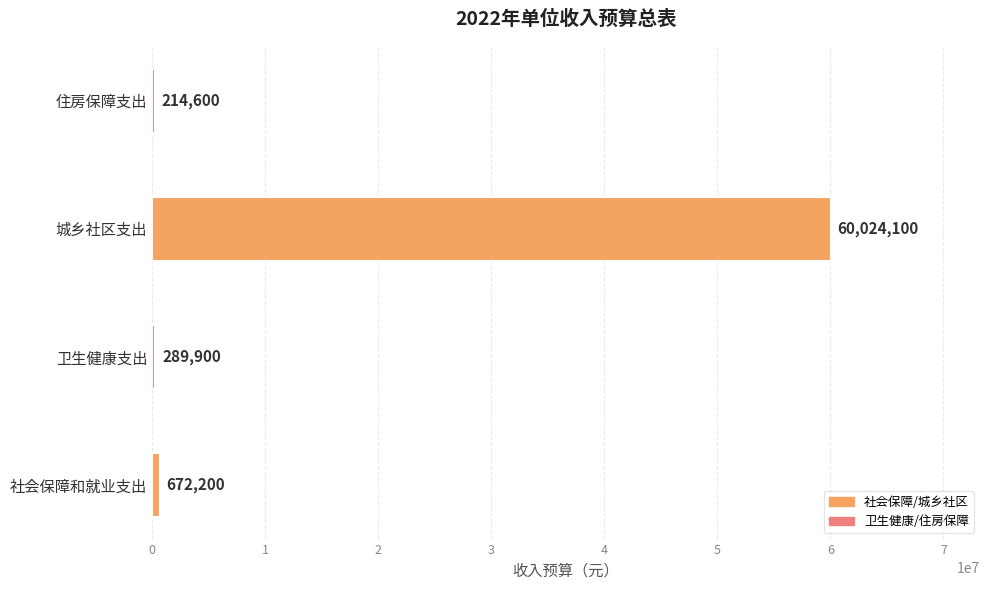

Which label corresponds to the largest value in the chart?

城乡社区支出